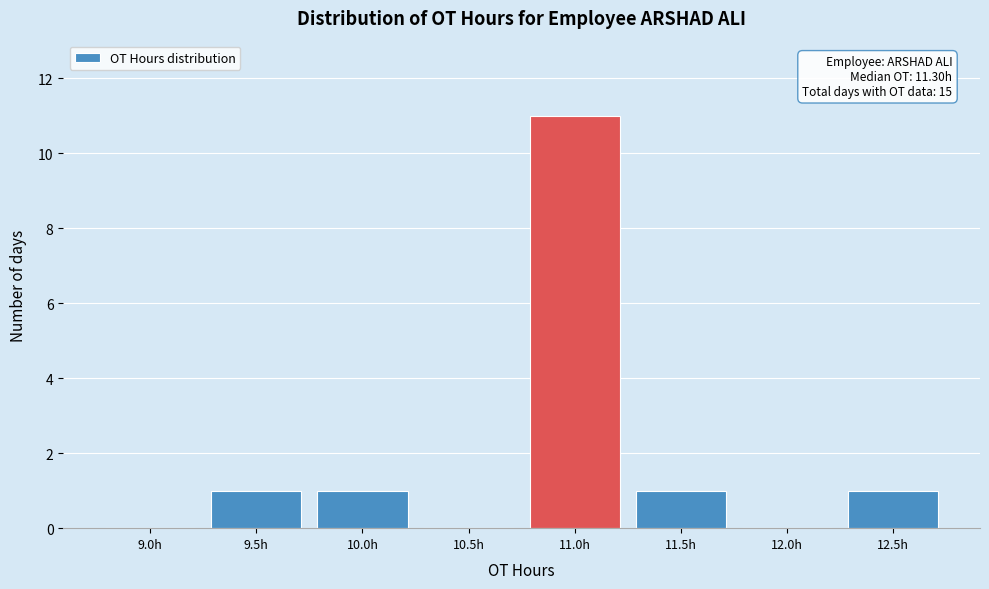

Reading left to right, transcribe all the data shown in this chart.

9.0h=0	9.5h=1	10.0h=1	10.5h=0	11.0h=11	11.5h=1	12.0h=0	12.5h=1